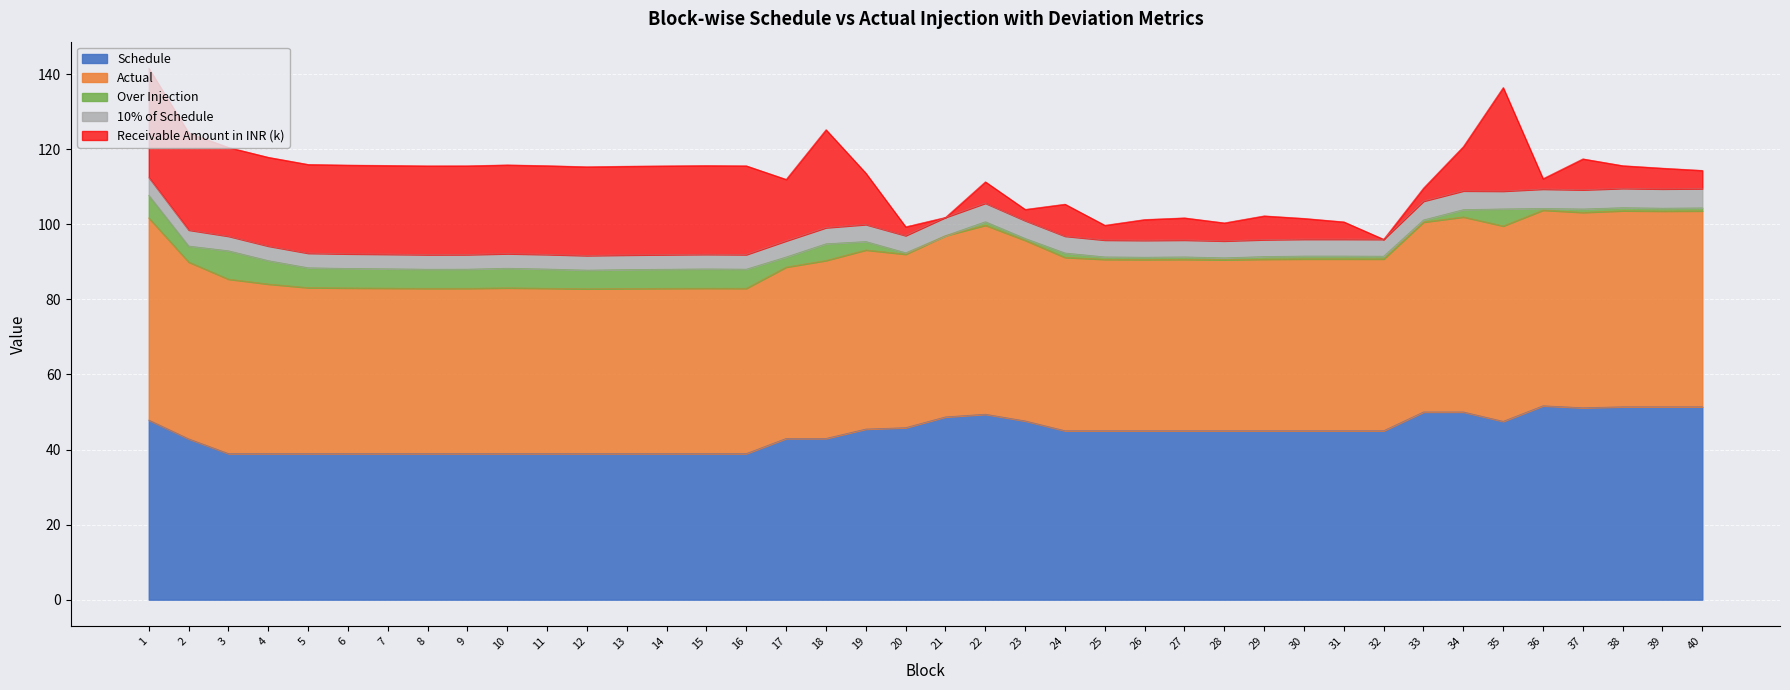

Where is the first local maximum for 10% of Schedule?

10